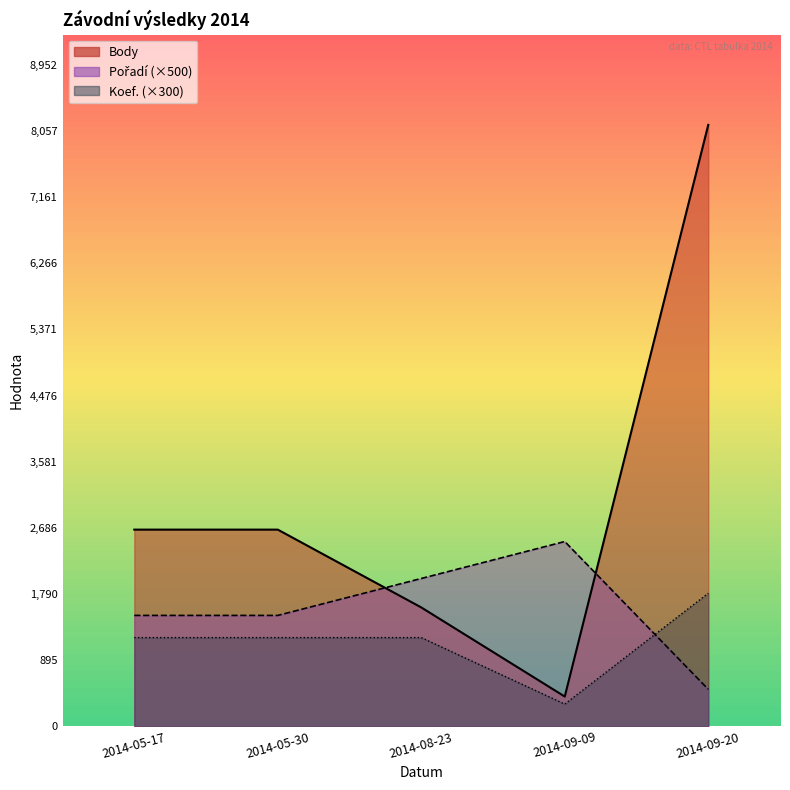

At which category does the chart reach its minimum across all series?

2014-09-09